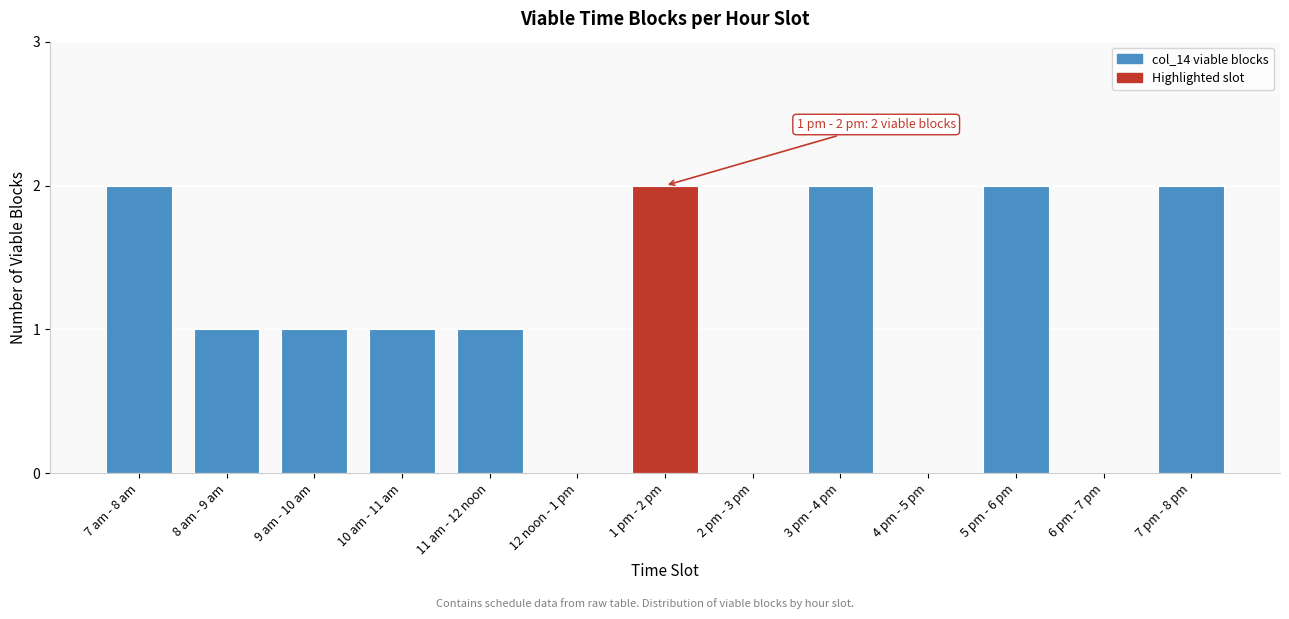

Reading right to left, what are all the values shown in this chart?

7 pm - 8 pm=2	6 pm - 7 pm=0	5 pm - 6 pm=2	4 pm - 5 pm=0	3 pm - 4 pm=2	2 pm - 3 pm=0	1 pm - 2 pm=2	12 noon - 1 pm=0	11 am - 12 noon=1	10 am - 11 am=1	9 am - 10 am=1	8 am - 9 am=1	7 am - 8 am=2